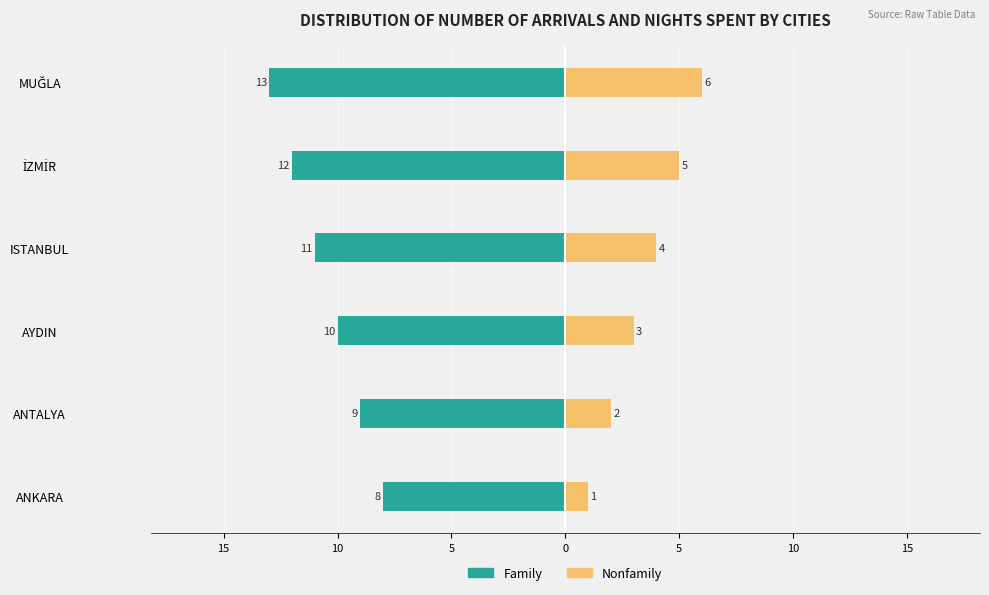

What is the highest value of the Nonfamily series?

6